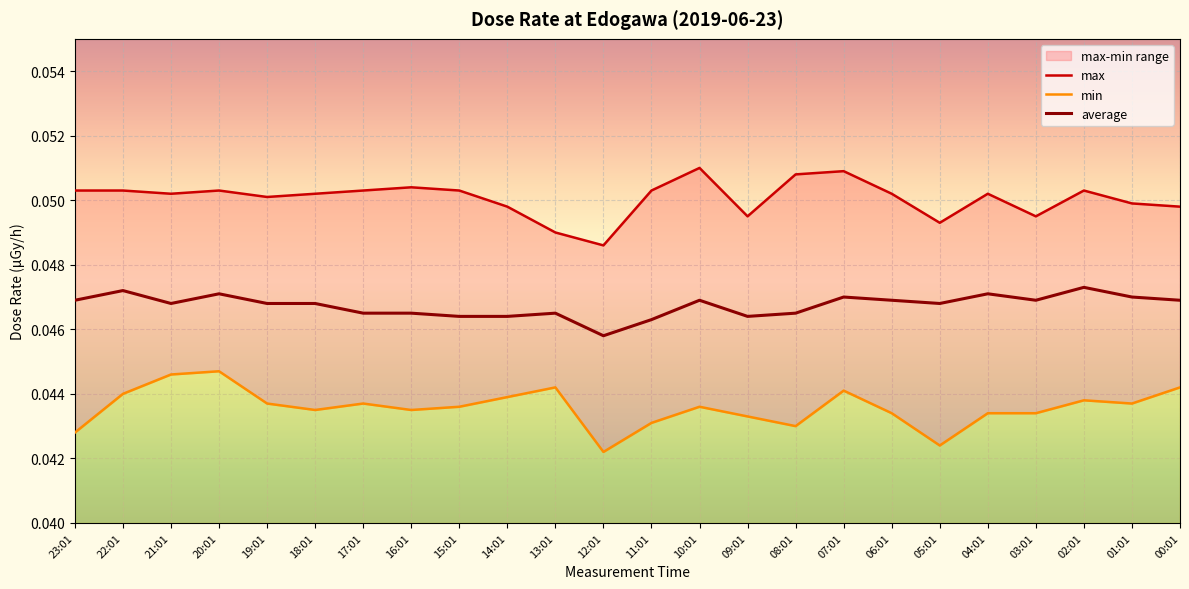

Reading right to left, list all the values displayed in this chart.

max: 0.0	0.0	0.1	0.0	0.1	0.0	0.1	0.1	0.1	0.0	0.1	0.1	0.0	0.0	0.0	0.1	0.1	0.1	0.1	0.1	0.1	0.1	0.1	0.1
min: 0.0	0.0	0.0	0.0	0.0	0.0	0.0	0.0	0.0	0.0	0.0	0.0	0.0	0.0	0.0	0.0	0.0	0.0	0.0	0.0	0.0	0.0	0.0	0.0
average: 0.0	0.0	0.0	0.0	0.0	0.0	0.0	0.0	0.0	0.0	0.0	0.0	0.0	0.0	0.0	0.0	0.0	0.0	0.0	0.0	0.0	0.0	0.0	0.0